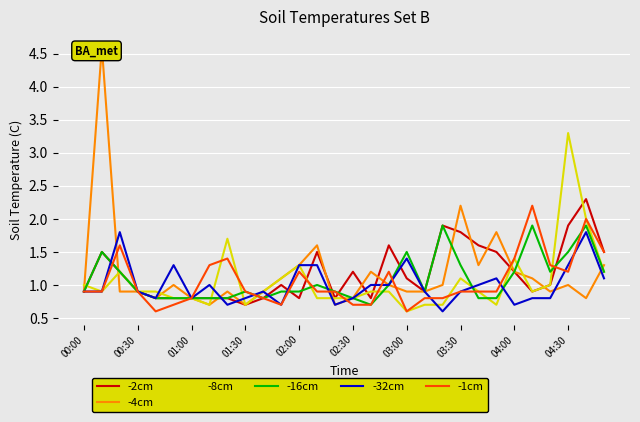

After their last crossing, which series has the higher values: -1cm or -2cm?

-2cm